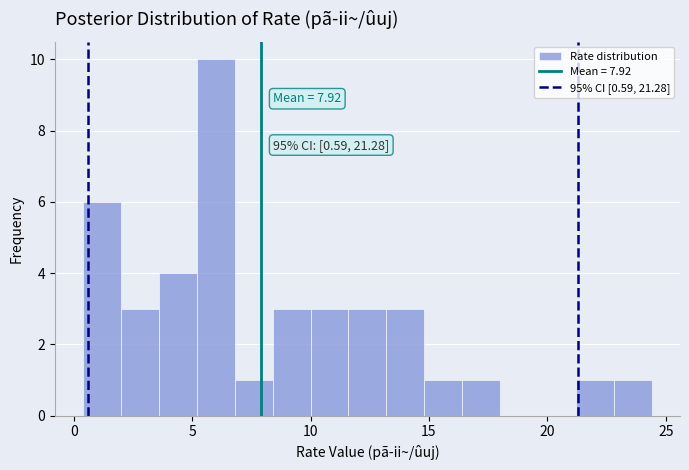

Around what value on the x-axis is the tallest bar? Give the approximate position of its centre, as read against the axis.

6.0